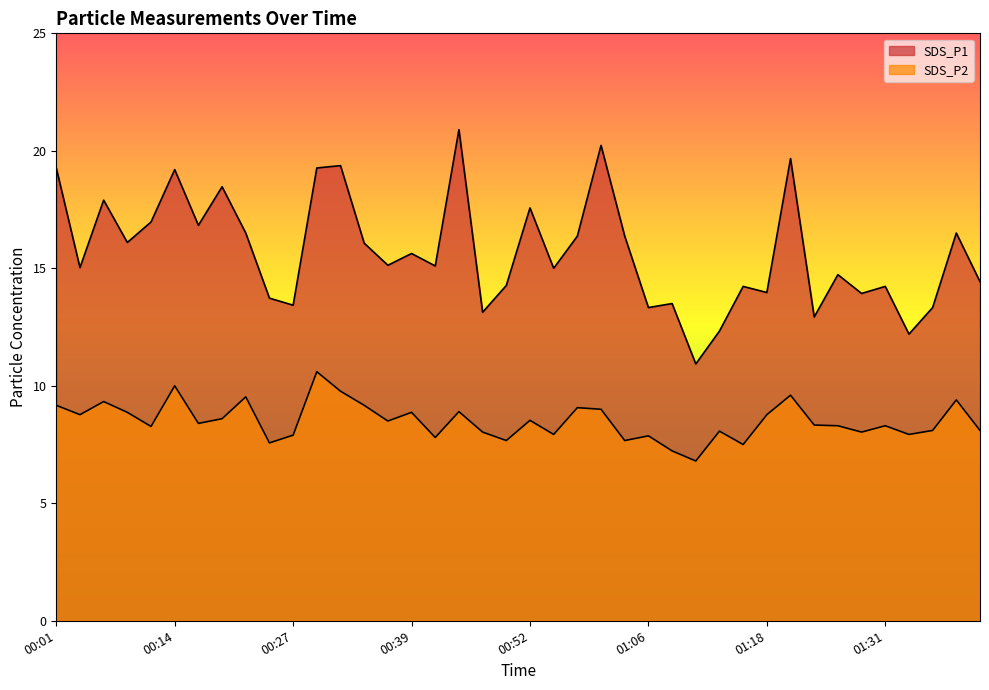

Between 00:01 and 01:21, which is larger?

01:21